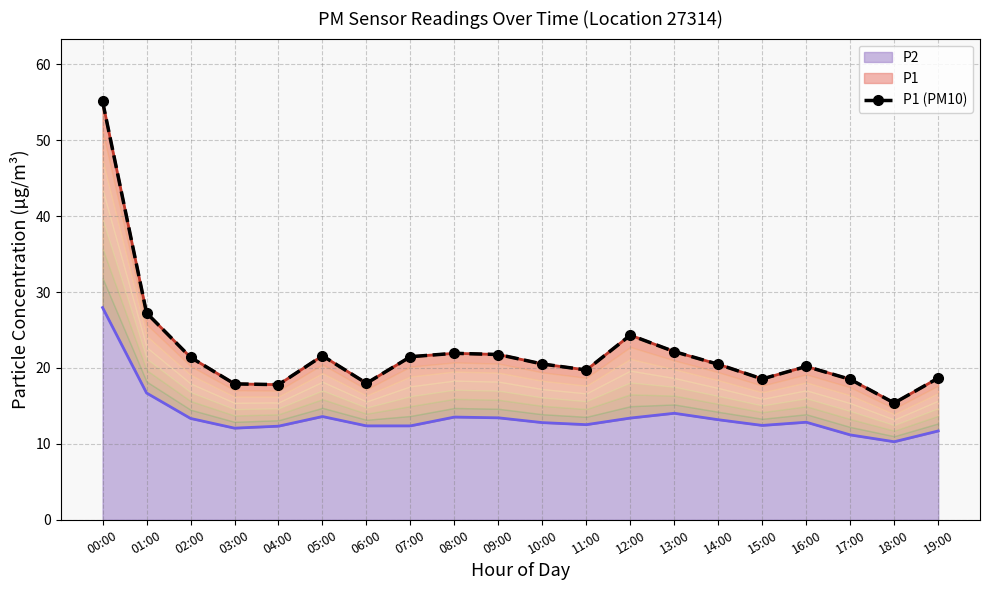

At which category does the data reach its first local valley?

04:00